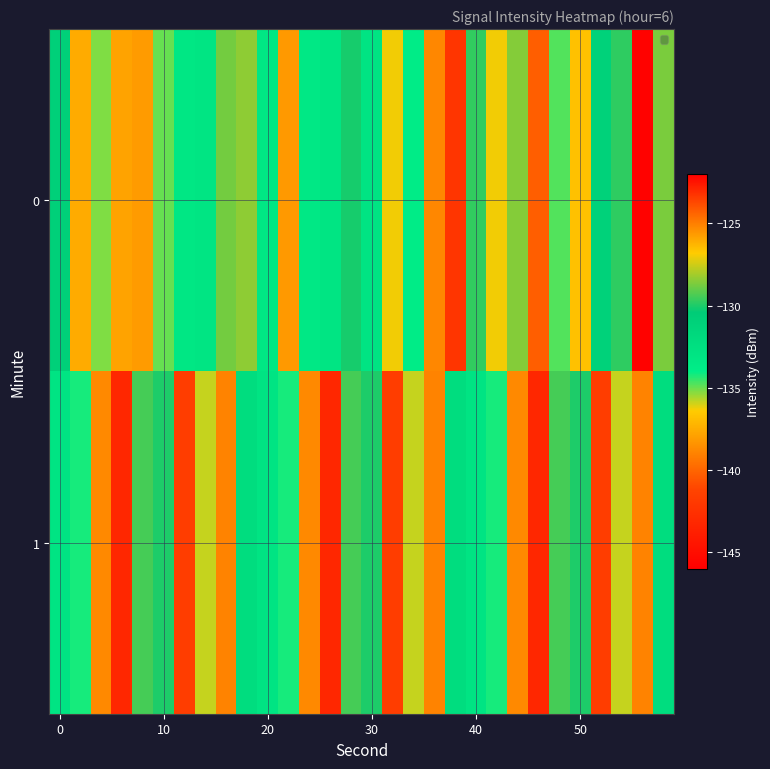

How many distinct data groups are displayed?

2